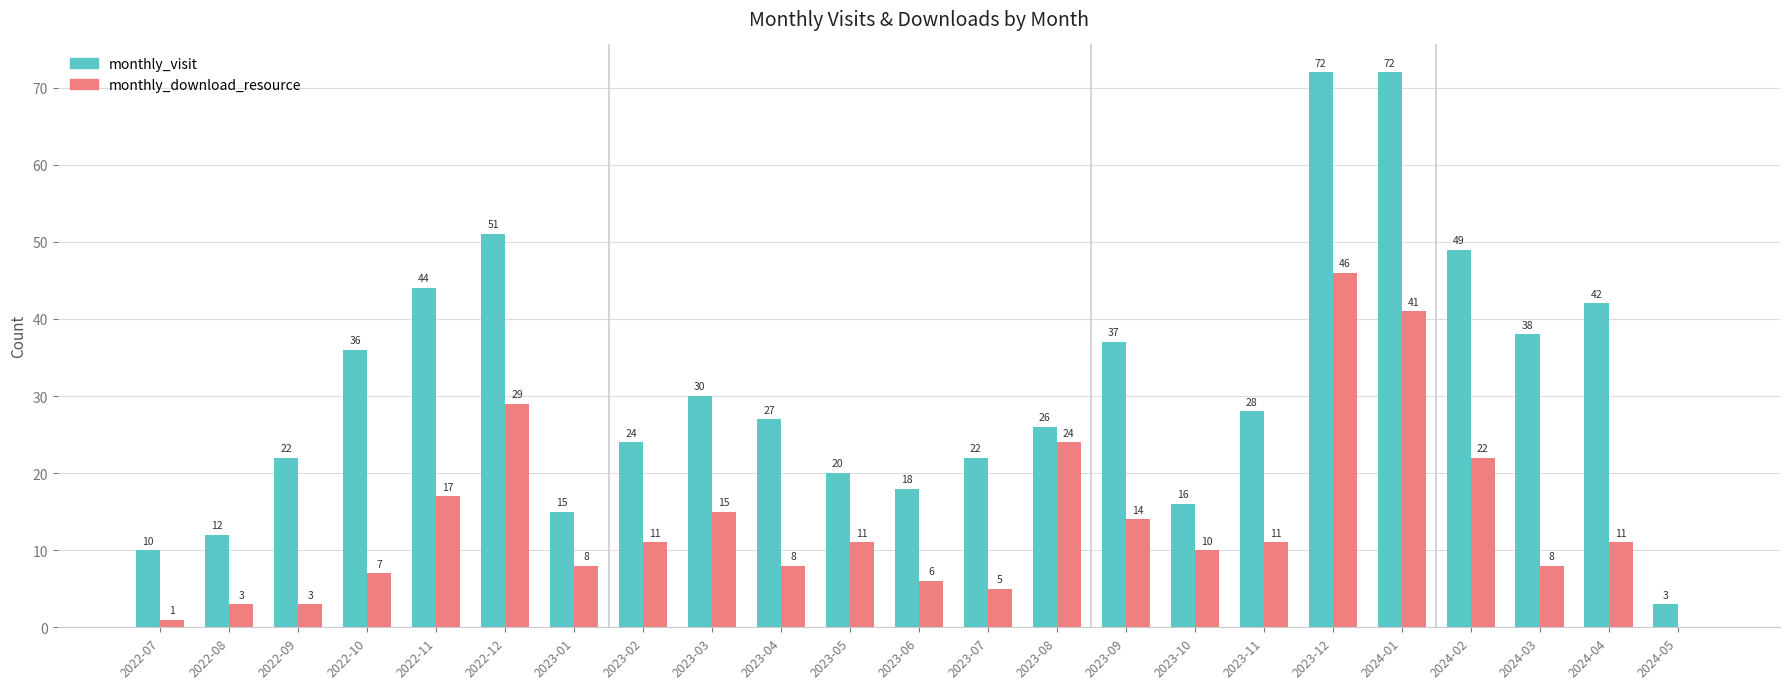

Are the bars horizontal?

No